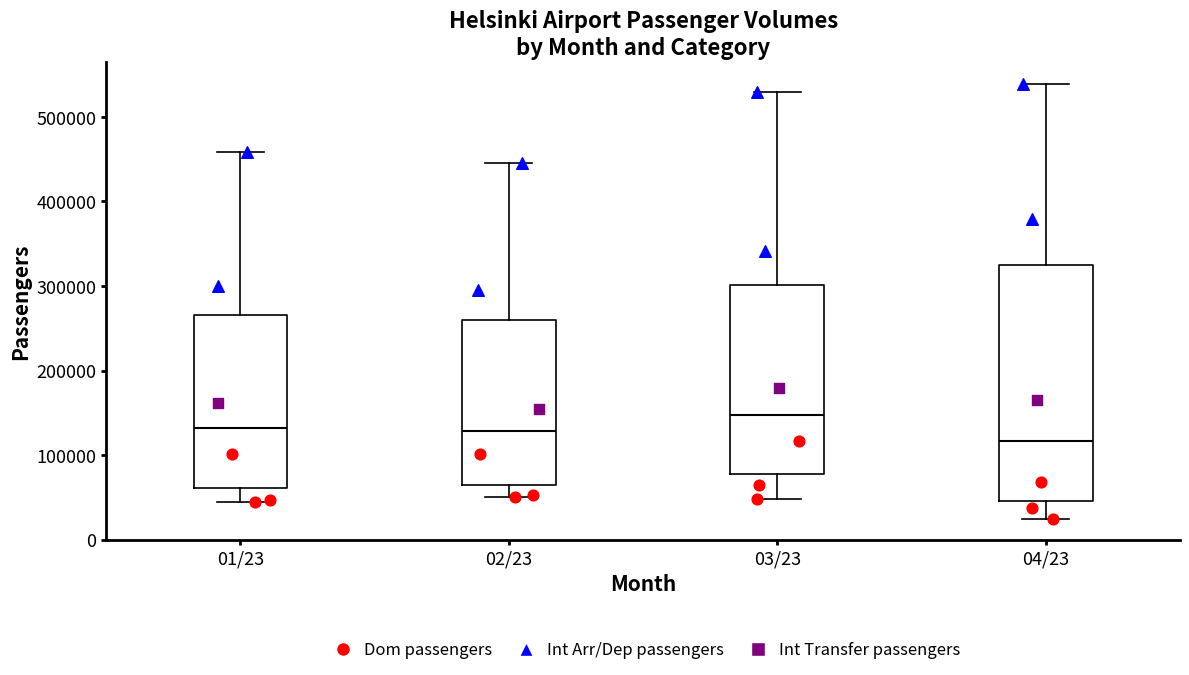

Reading left to right, transcribe this box plot: for each box, give where its median line is, the range the box spans, and where its two whiskers end, as read against the y-axis. The values are not printed on the chart, so give them approximately, as read against the axis.

01/23: median 130000, box 60000 to 270000, whiskers 40000 to 460000
02/23: median 130000, box 60000 to 260000, whiskers 50000 to 450000
03/23: median 150000, box 80000 to 300000, whiskers 50000 to 530000
04/23: median 120000, box 50000 to 330000, whiskers 20000 to 540000